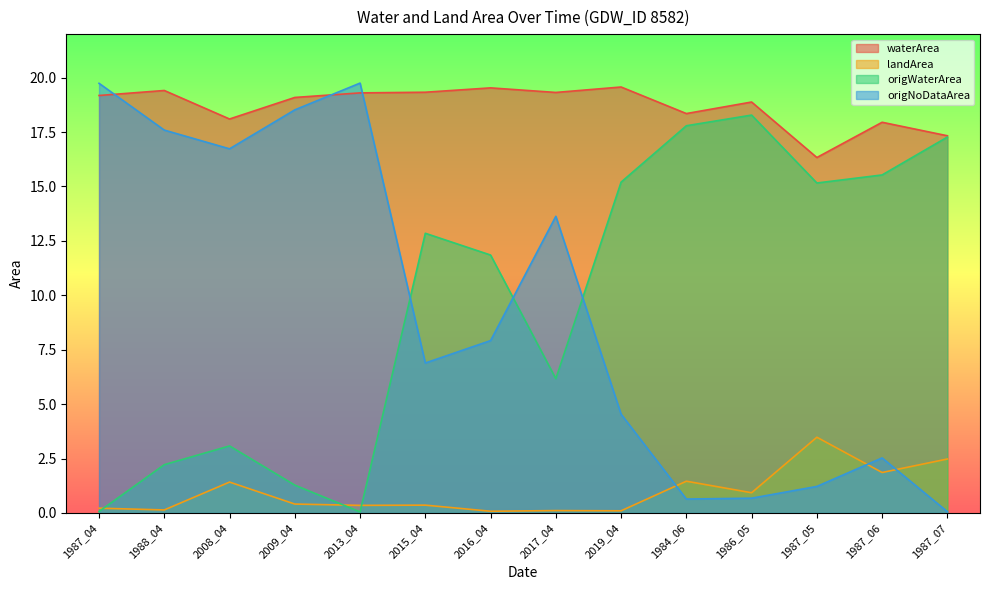

Reading left to right, list all the values displayed in this chart.

waterArea: 19.2	19.4	18.1	19.1	19.3	19.3	19.5	19.3	19.6	18.4	18.9	16.3	17.9	17.3
landArea: 0.2	0.1	1.4	0.4	0.3	0.4	0.1	0.1	0.1	1.5	0.9	3.5	1.9	2.5
origWaterArea: 0.1	2.2	3.1	1.3	0.1	12.8	11.8	6.2	15.2	17.8	18.3	15.2	15.5	17.3
origNoDataArea: 19.7	17.6	16.7	18.5	19.8	6.9	7.9	13.6	4.5	0.6	0.7	1.2	2.5	0.1